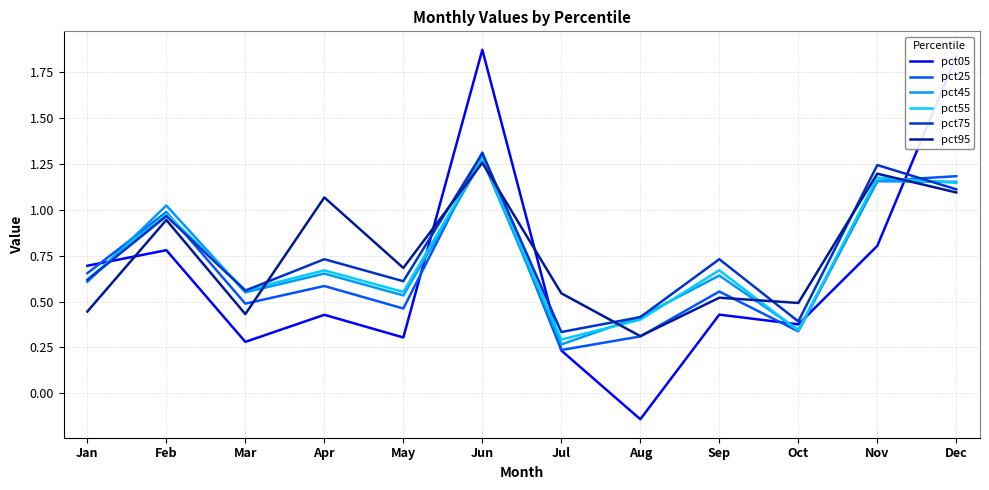

Where do pct75 and pct25 first cross each other?

Feb and Mar